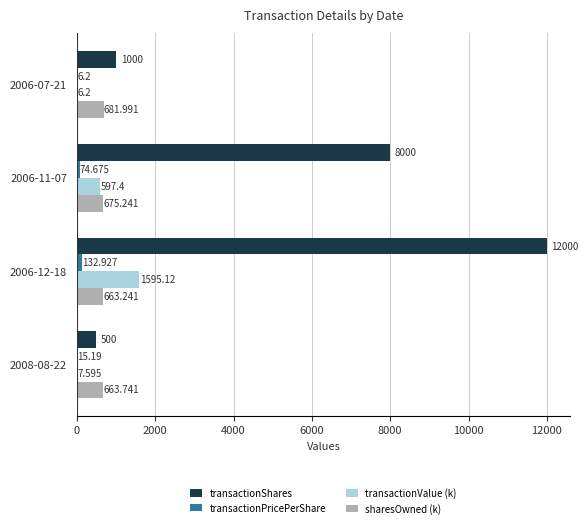

Between 2006-12-18 and 2006-11-07, which series saw the biggest shift?

transactionShares